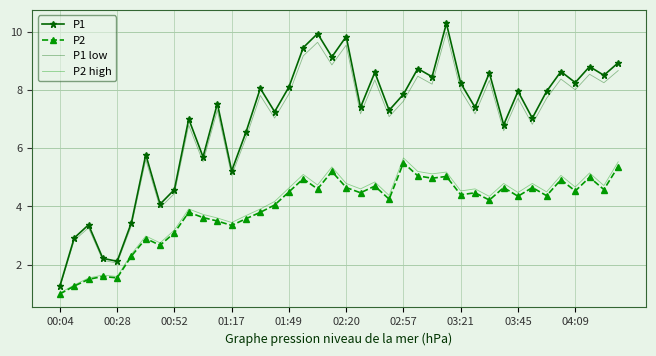

What is the minimum value shown in the chart?

1.0